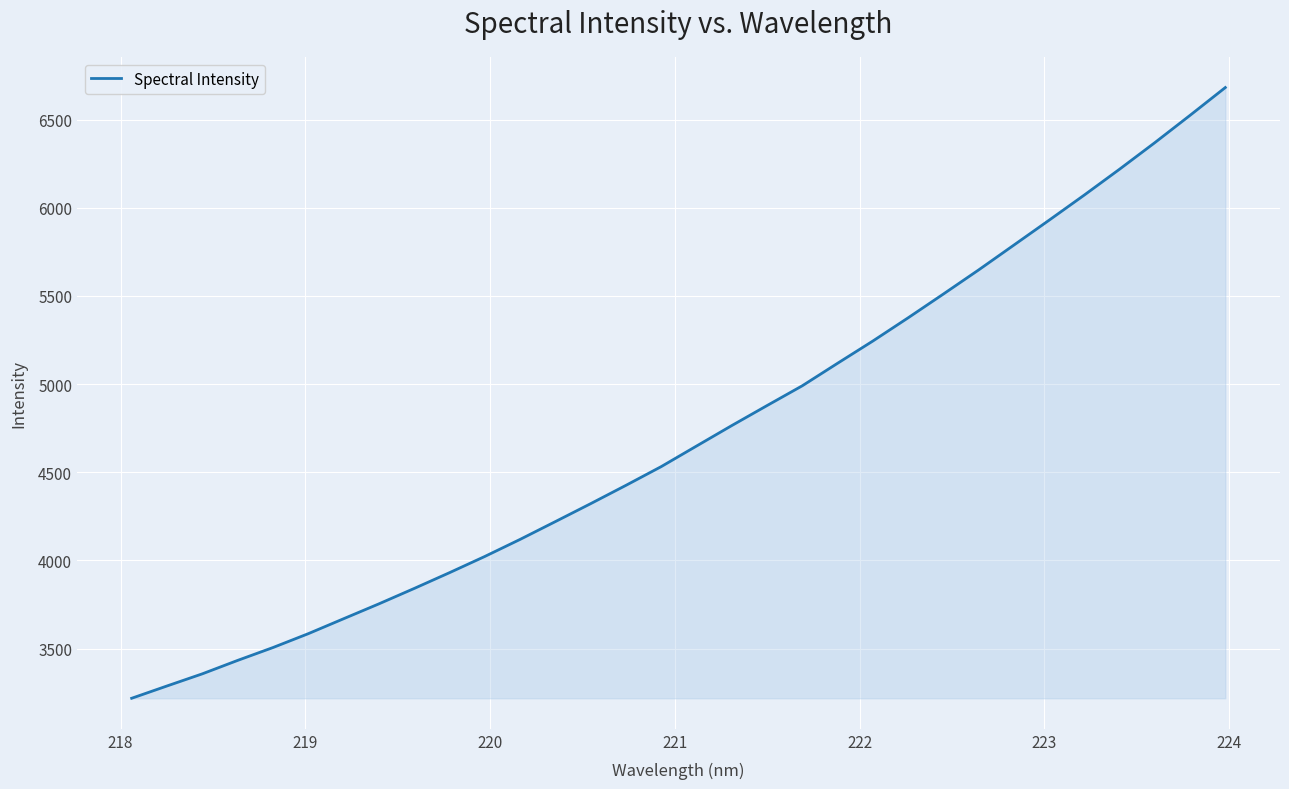

What is the difference between the maximum and minimum values?

3463.0